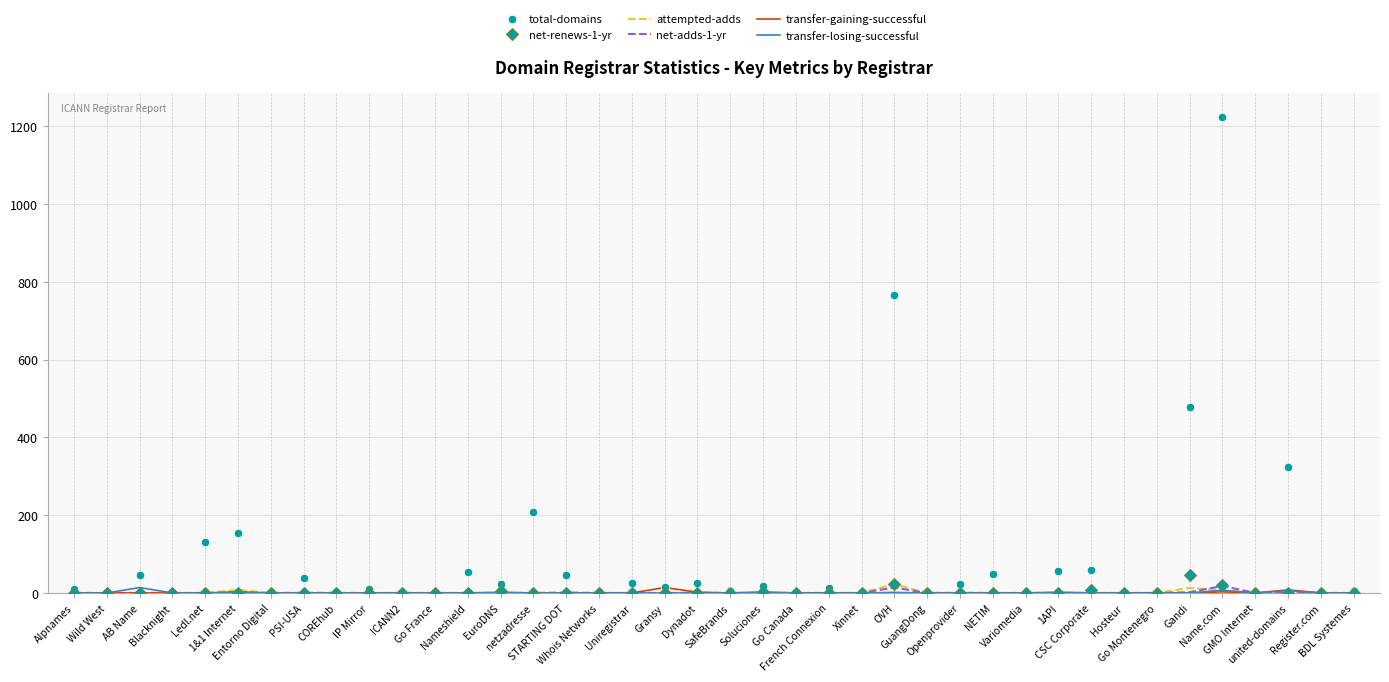

Which series has the widest spread of values?

total-domains